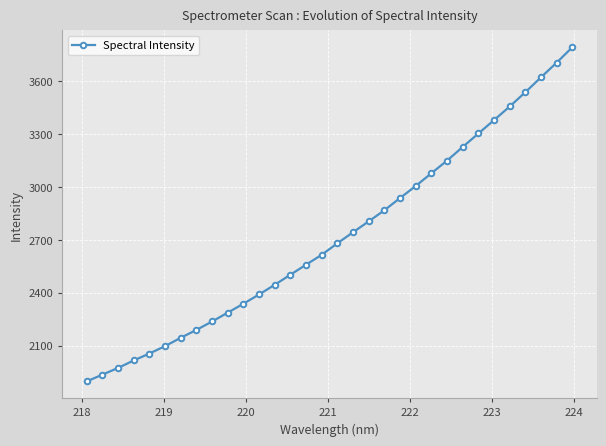

What is the value of the 27th point from the left?

3381.1